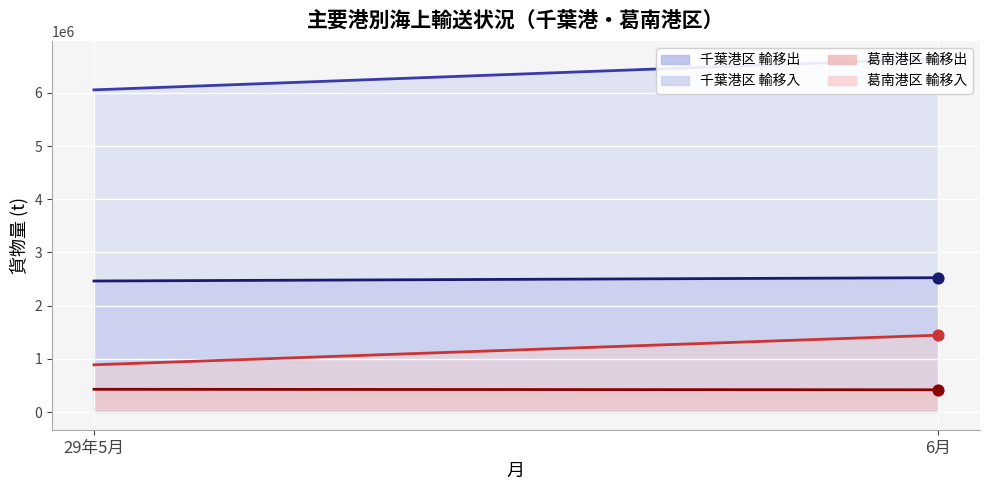

Which series reaches the maximum Y coordinate?

千葉港区 輸移入